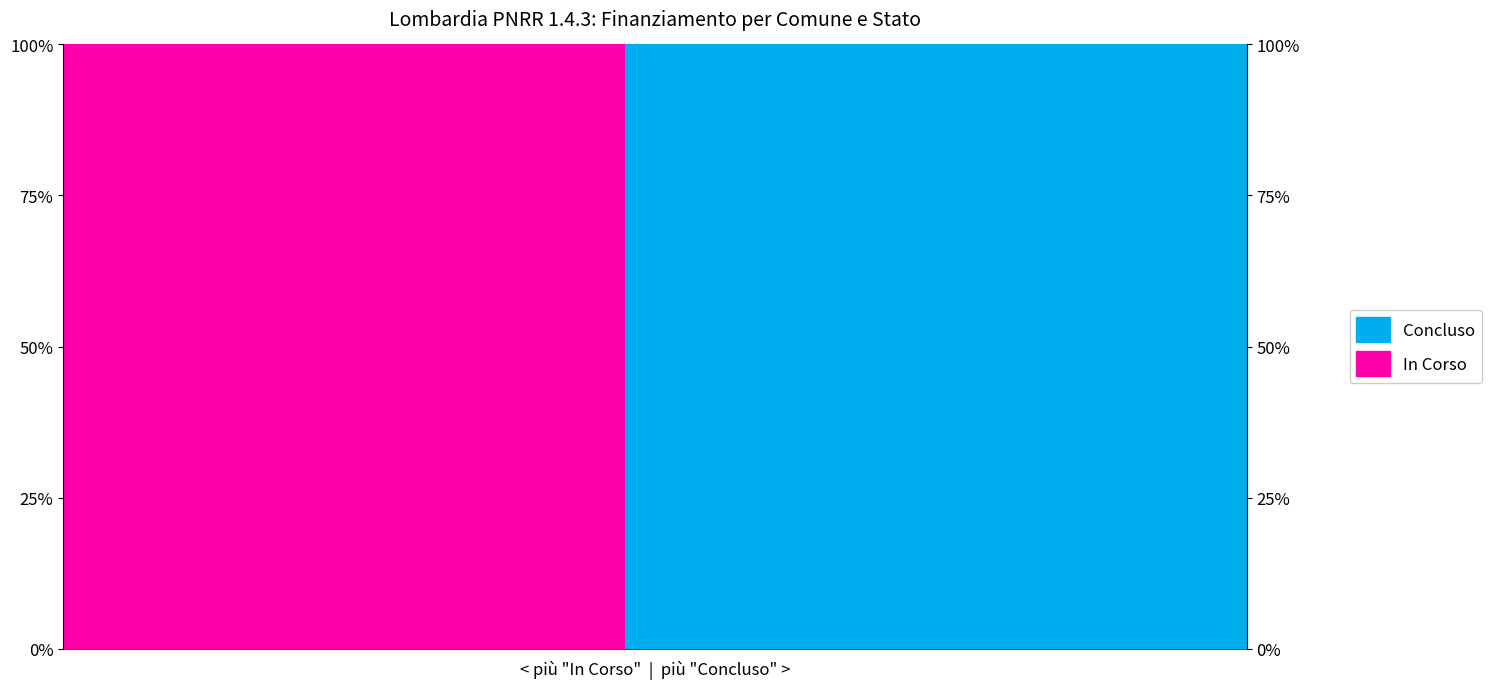

Reading left to right, what are all the values shown in this chart?

Concluso: 0	0	0	0	0	0	0	0	0	0	0	0	0	0	0	0	0	0	0	100	100	100	100	100	100	100	100	100	100	100	100	100	100	100	100	100	100	100	100	100
In Corso: 100	100	100	100	100	100	100	100	100	100	100	100	100	100	100	100	100	100	100	0	0	0	0	0	0	0	0	0	0	0	0	0	0	0	0	0	0	0	0	0